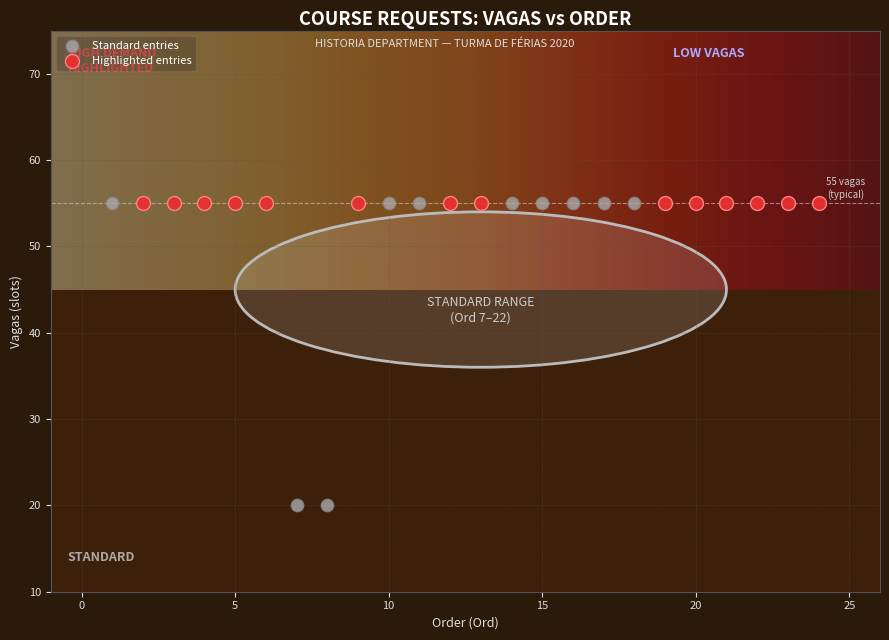

Which series contains the lowest Y value?

Standard entries